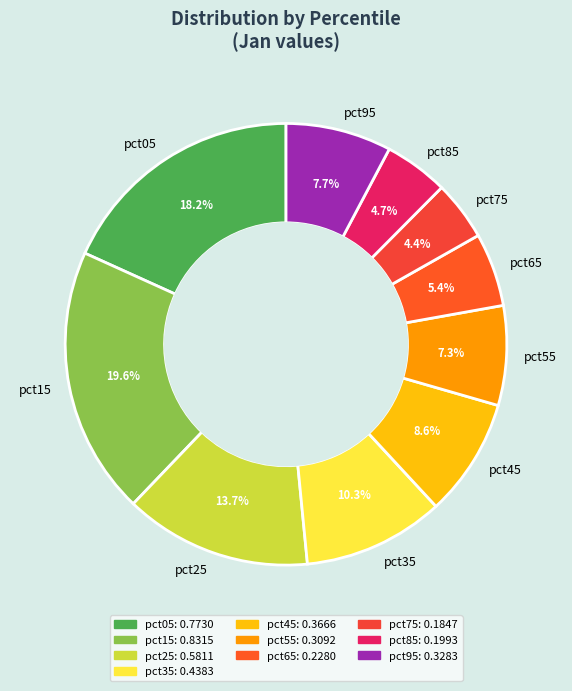

Which slice is the largest?

pct15